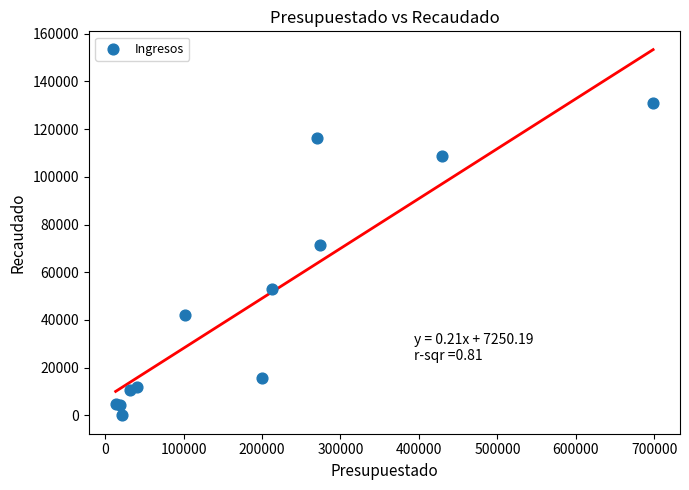

What Y value in the scatter plot is closest to 65565?

71608.9